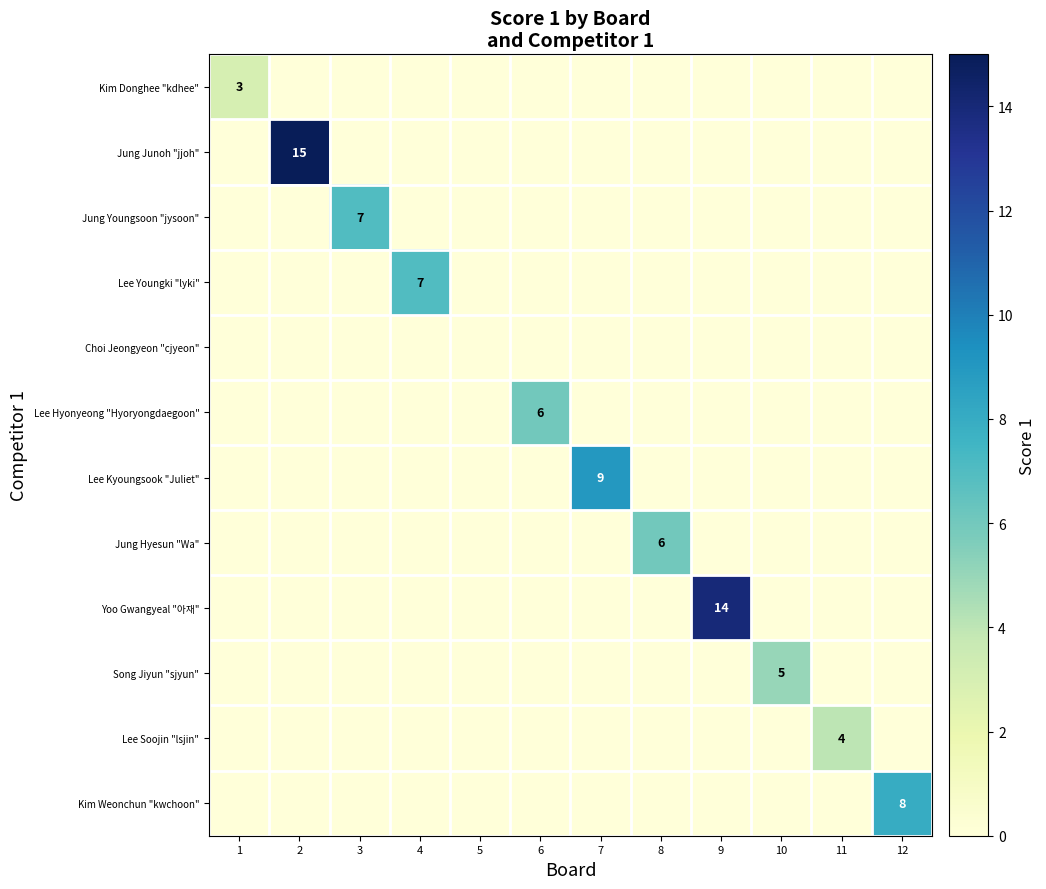

At which category does the chart reach its peak across all series?

2